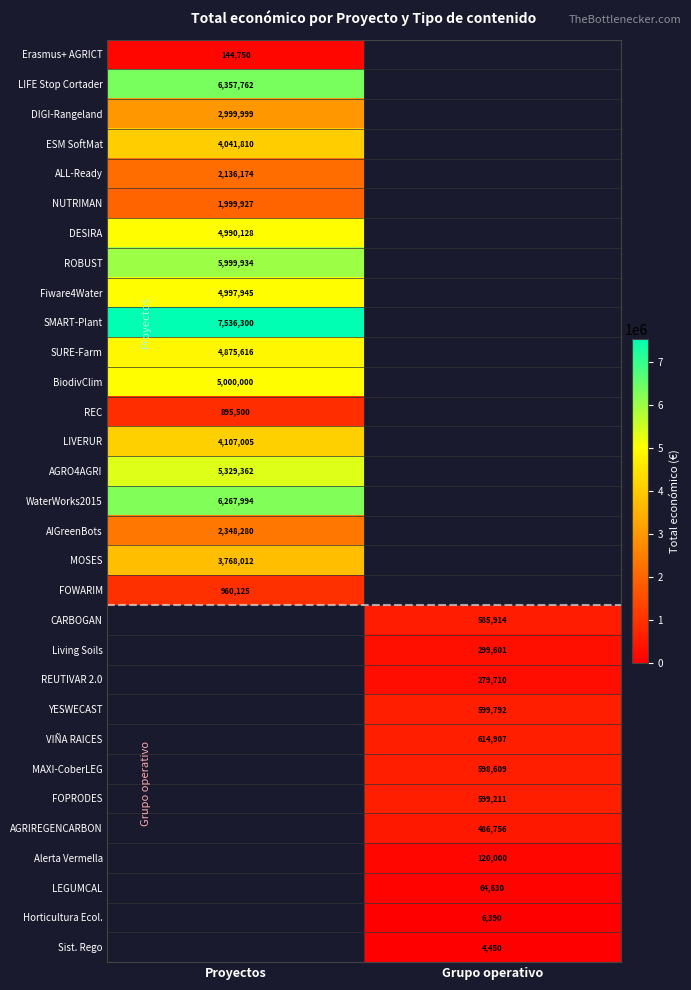

What is the total value across all series at Proyectos?

74756623